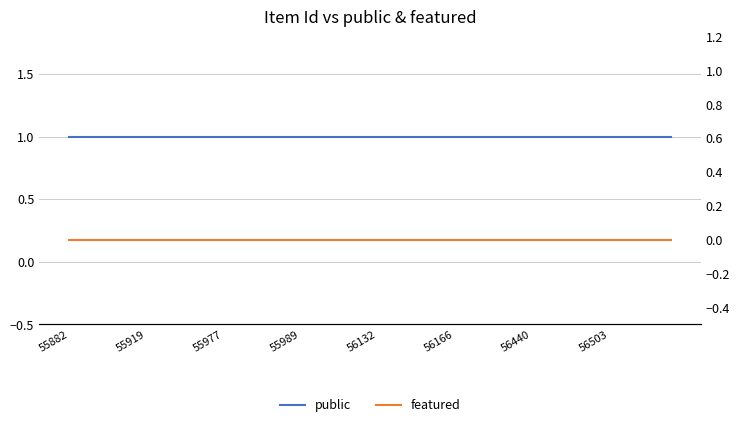

At 55989, list the series in order from largest to smallest.

public, featured